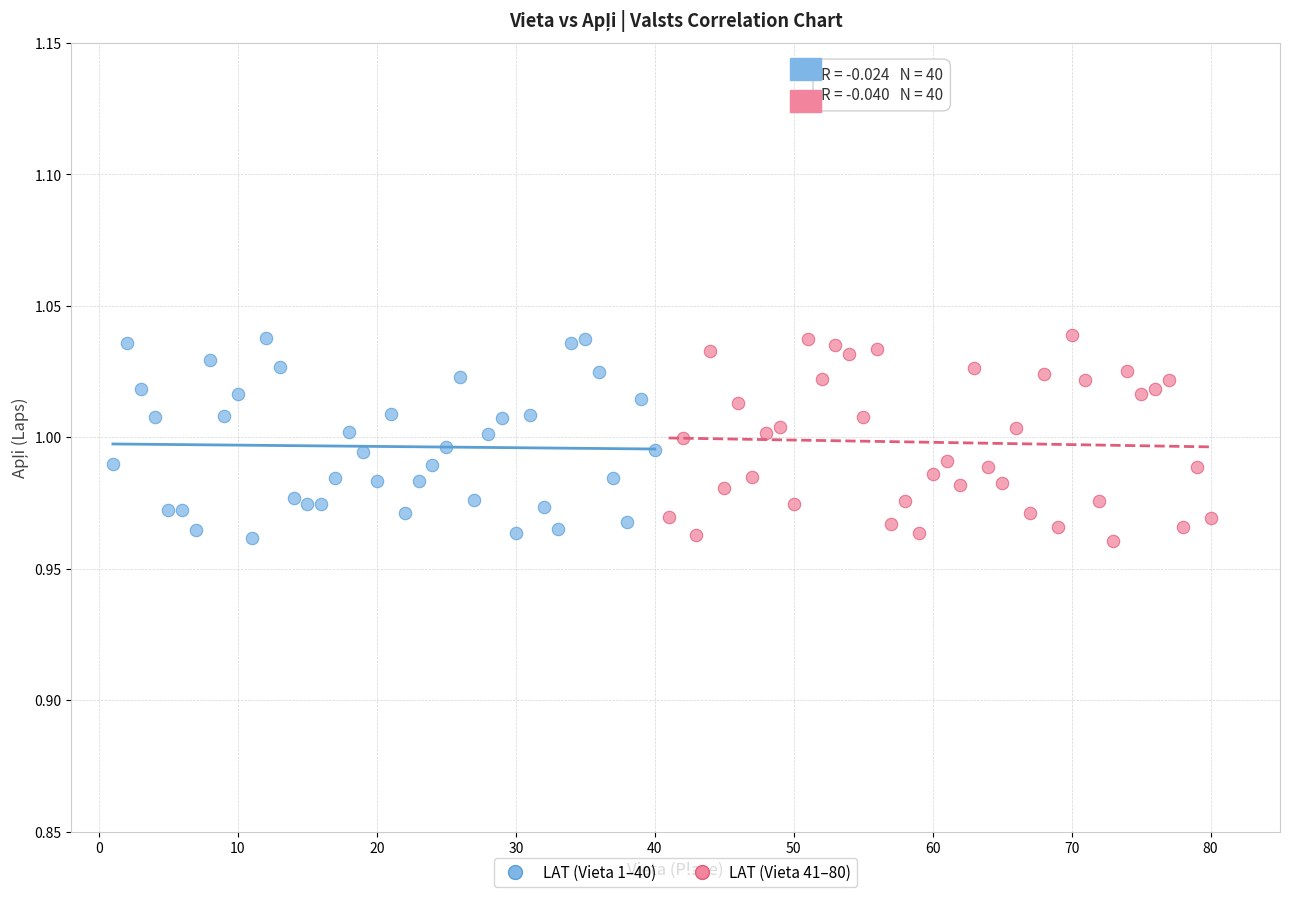

What are all the series names shown in the legend?

LAT (Vieta 1–40), LAT (Vieta 41–80)